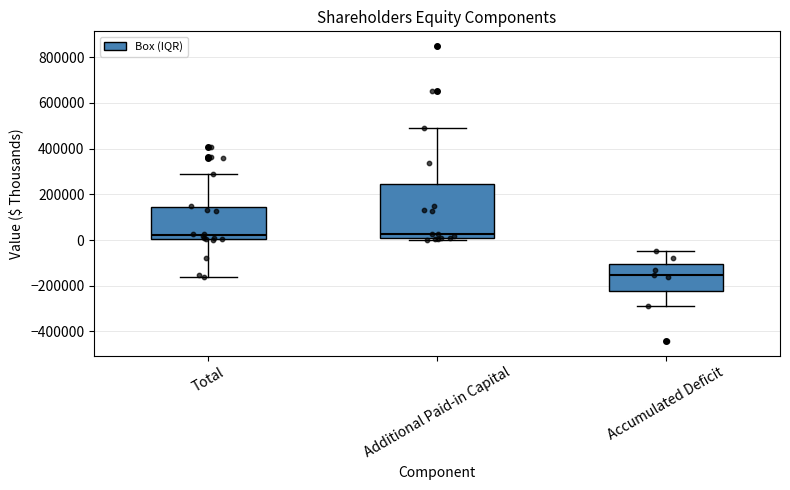

Reading left to right, read every box against the y-axis: the position of its median line, the range the box covers, and the ends of its whiskers. The values are not printed on the chart, so give them approximately, as read against the axis.

Total: median 20000, box 0 to 140000, whiskers -160000 to 280000
Additional Paid-in Capital: median 20000 (just above the box's lower edge), box 20000 to 240000, whiskers 0 to 480000
Accumulated Deficit: median -160000, box -220000 to -100000, whiskers -280000 to -40000